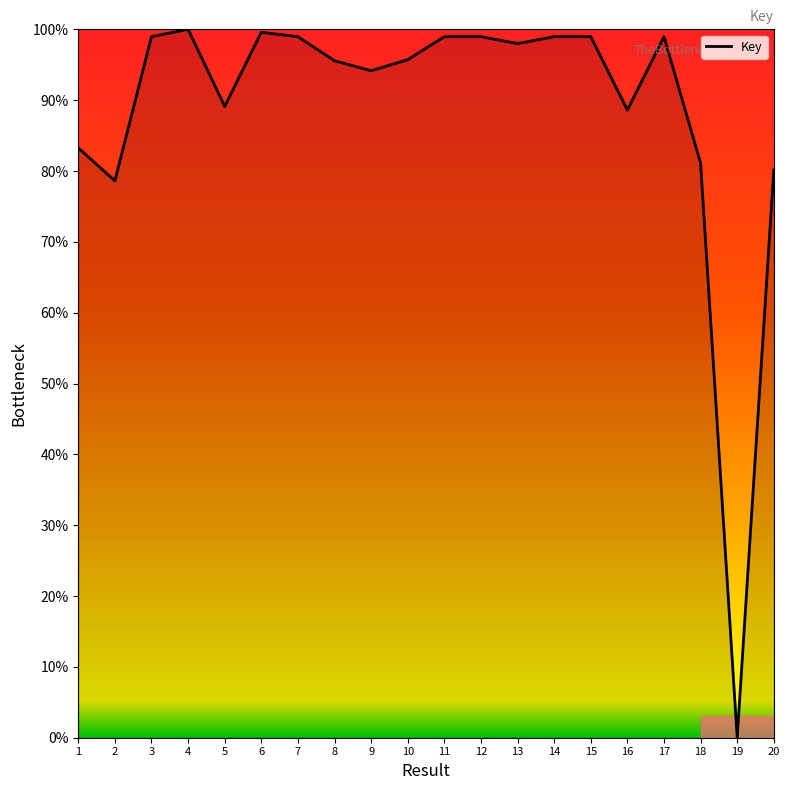

What is the difference between the values at 2 and 9?

15.5